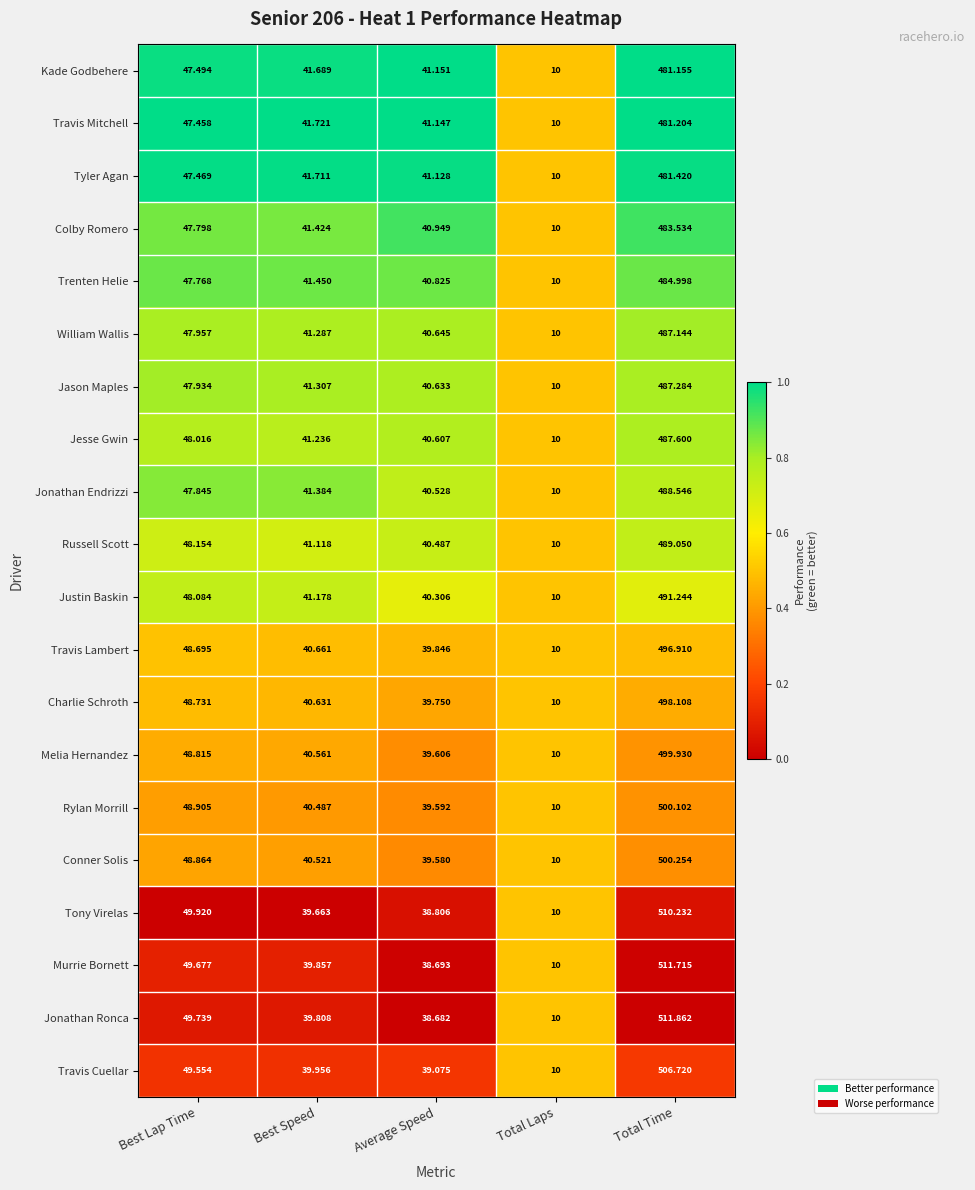

Is the value of Jason Maples at Total Laps greater than the value of Jonathan Endrizzi at Total Time?

No